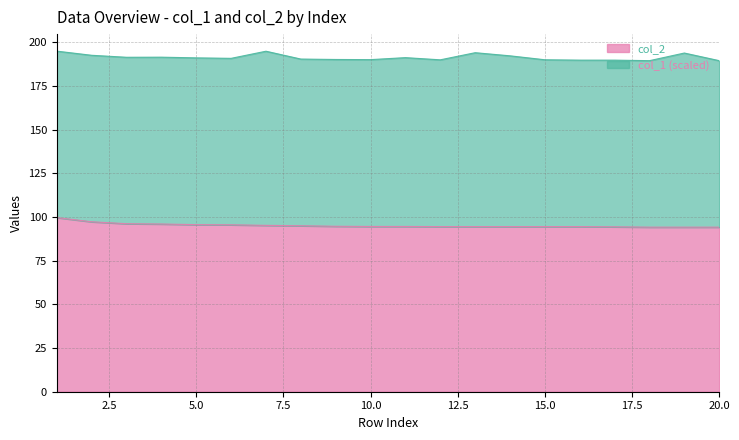

The chart shows a value of 147.5 at 6. True or false?

False